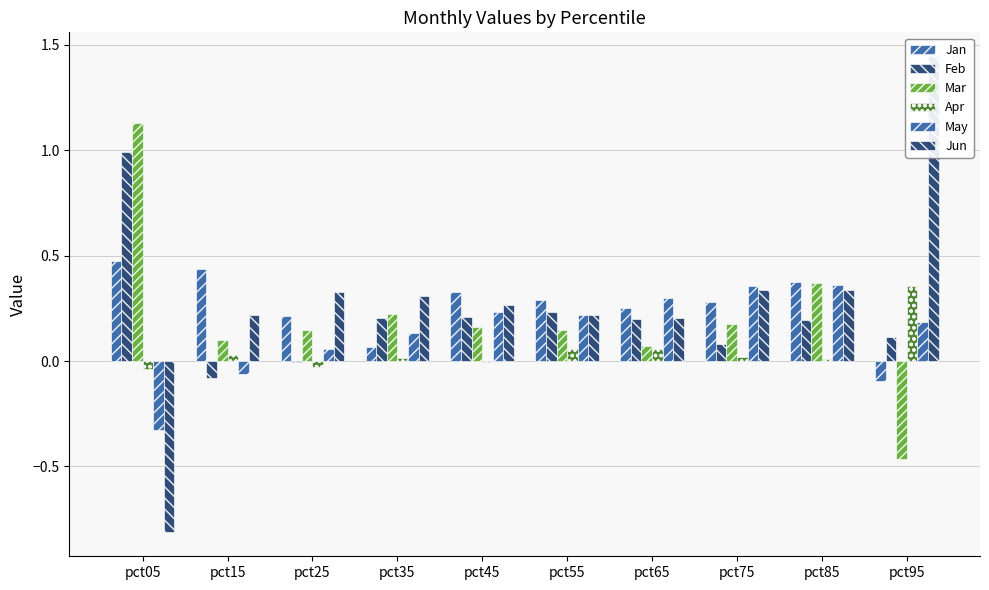

What is the greatest value displayed?

1.4